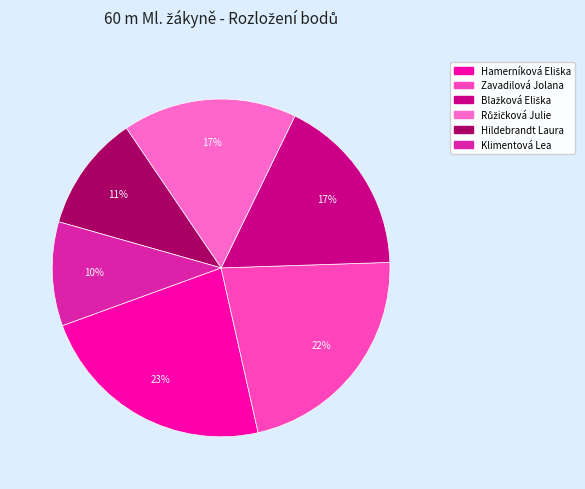

What is the largest slice in the pie chart?

Hamerníková Eliška